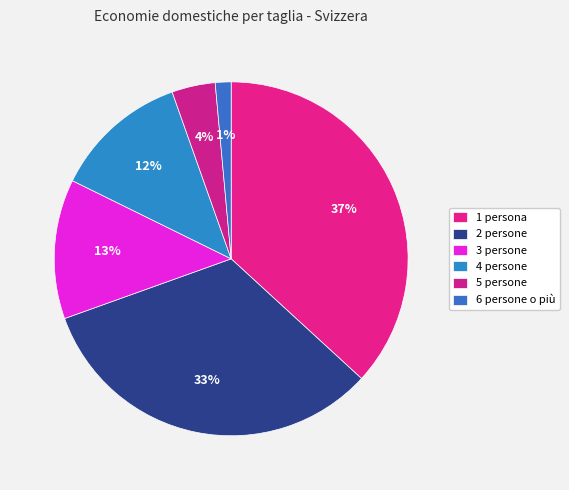

What is the total percentage of 5 persone and 3 persone?

16.7%